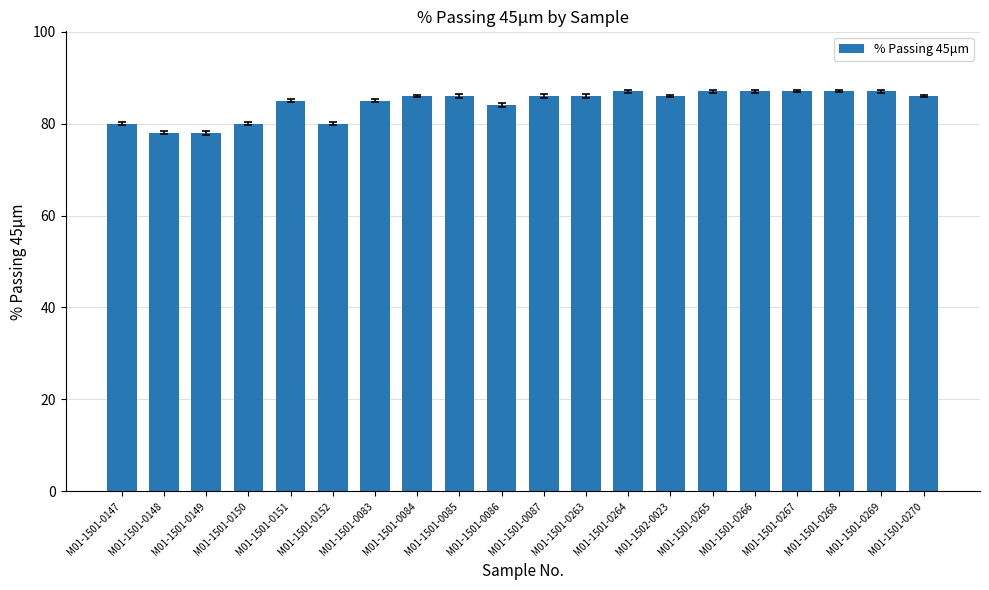

What is the label of the 5th bar from the left?

M01-1501-0151